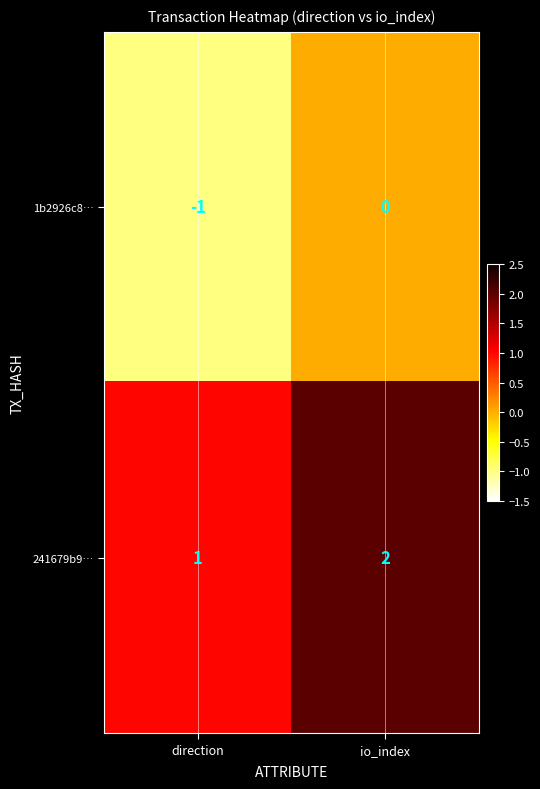

Where is 241679b9… nearest to the value 1?

direction